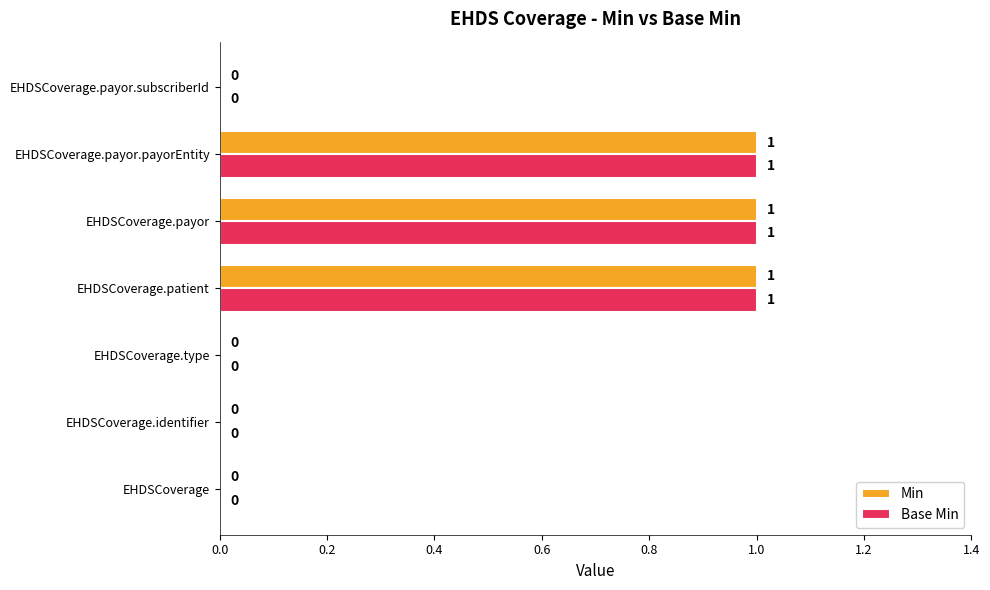

How many Min values are between 0 and 1?

7